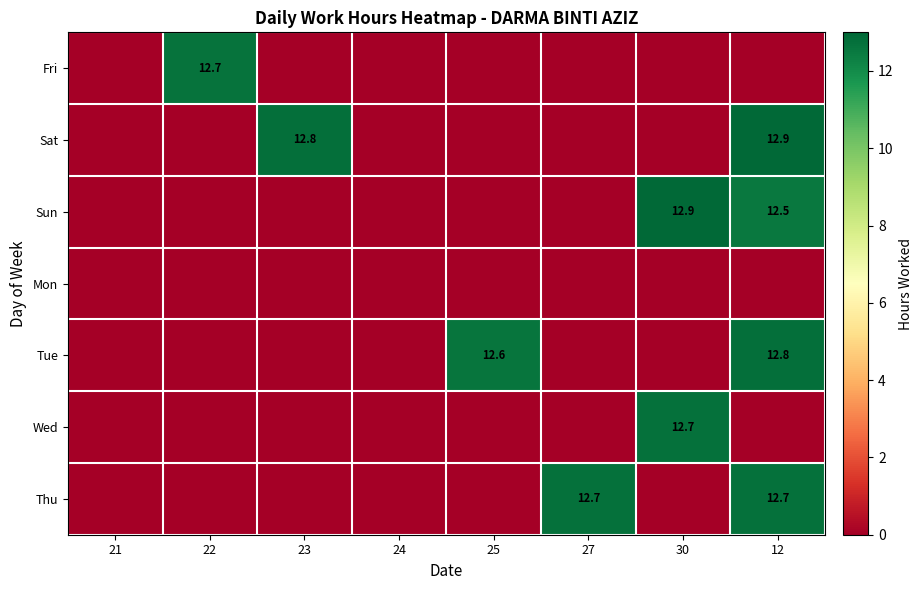

At how many categories does at least one series exceed 9?

6